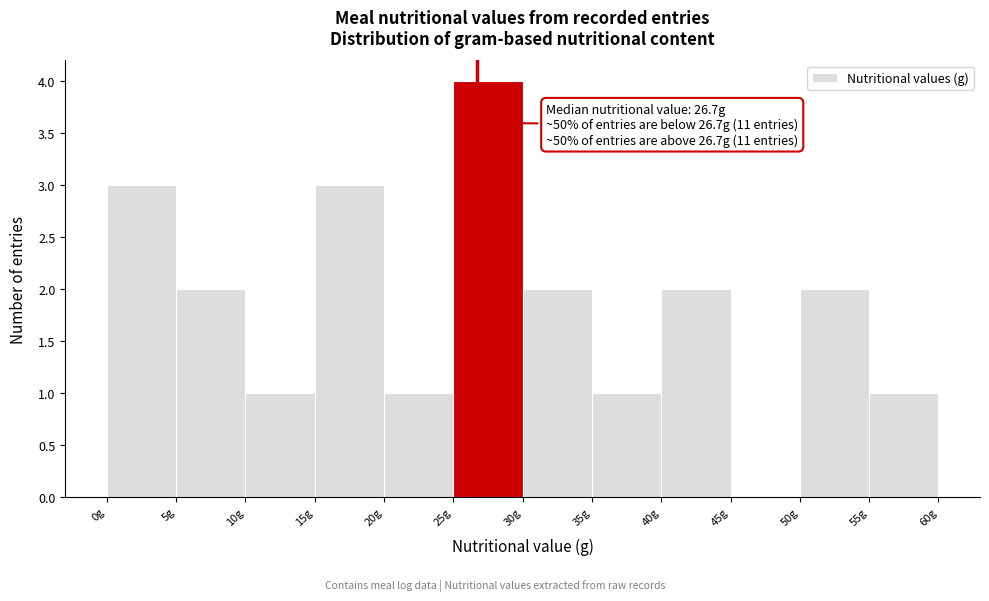

Over which range of the x-axis is the bar tallest?

25 to 30